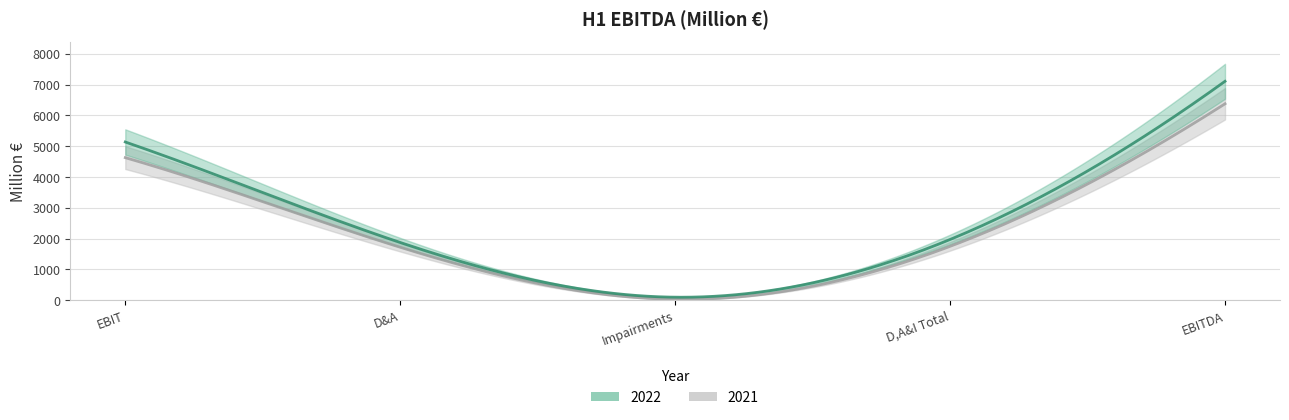

Which series has the largest range (max minus min)?

2022